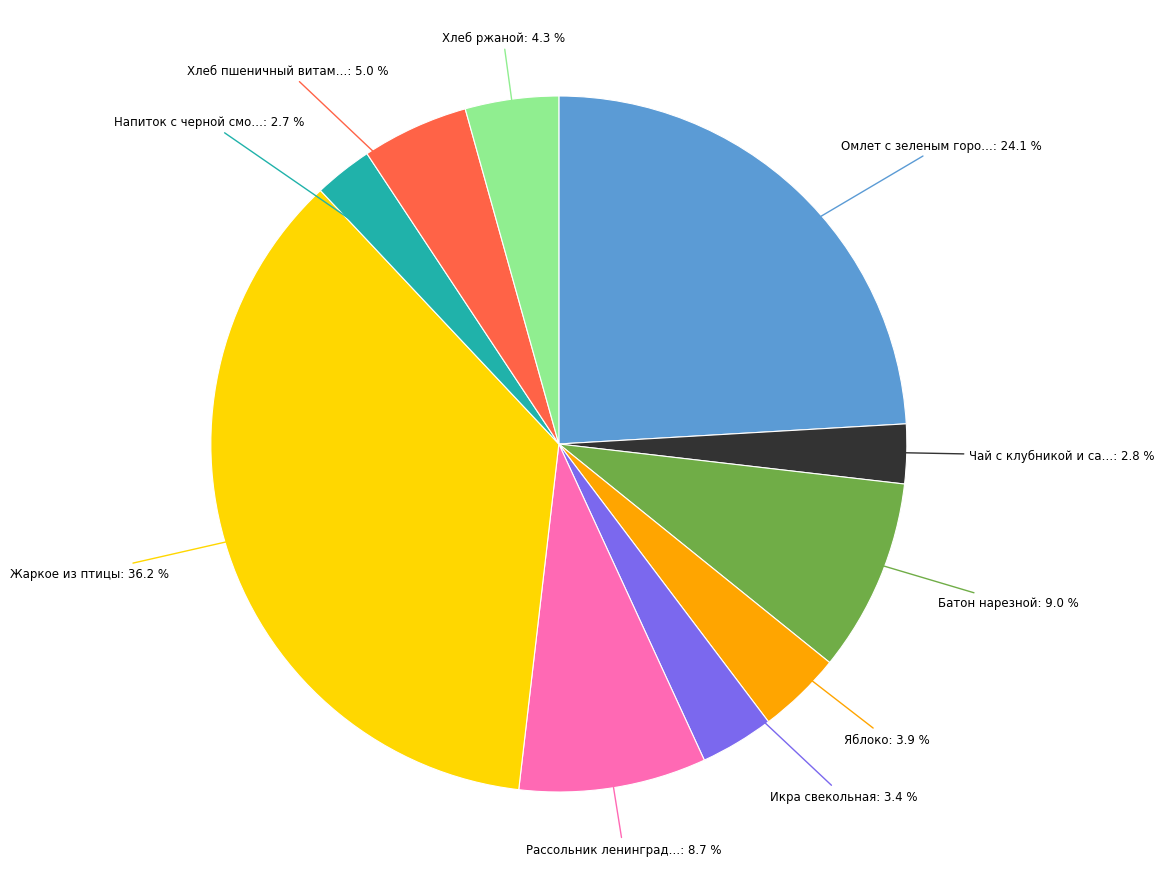

Is there a majority slice in this chart?

No